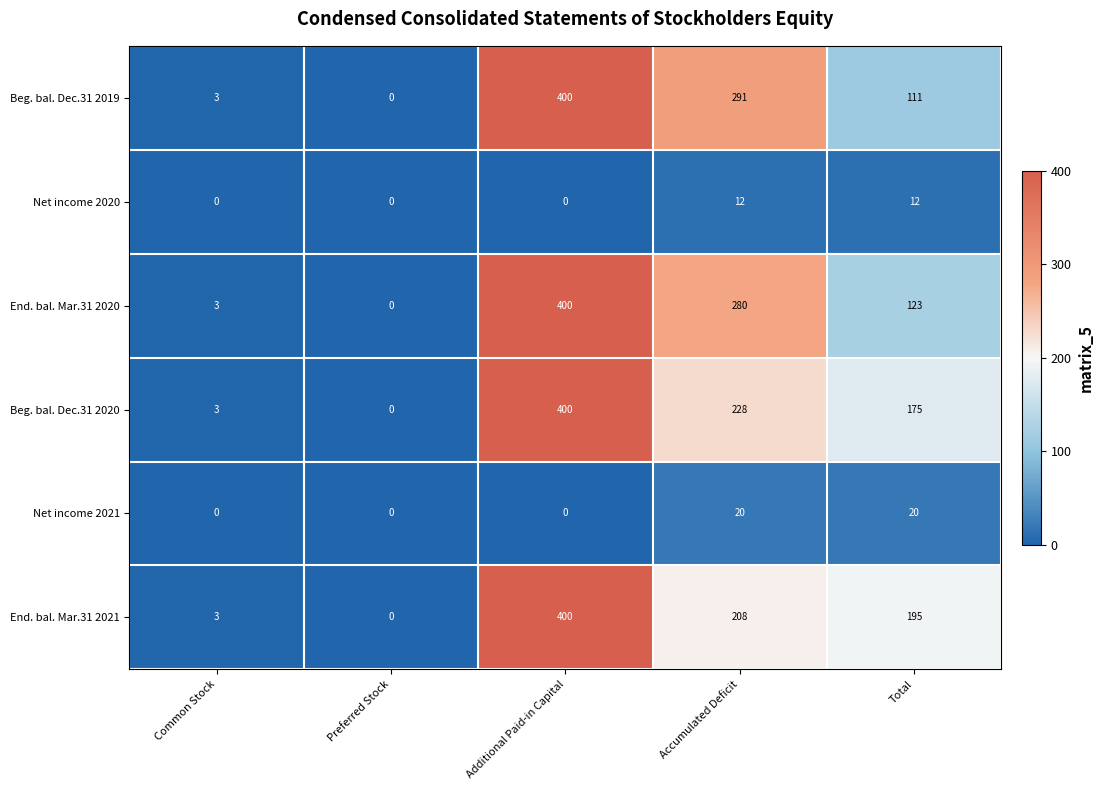

What is the total value across all series at Total?

636